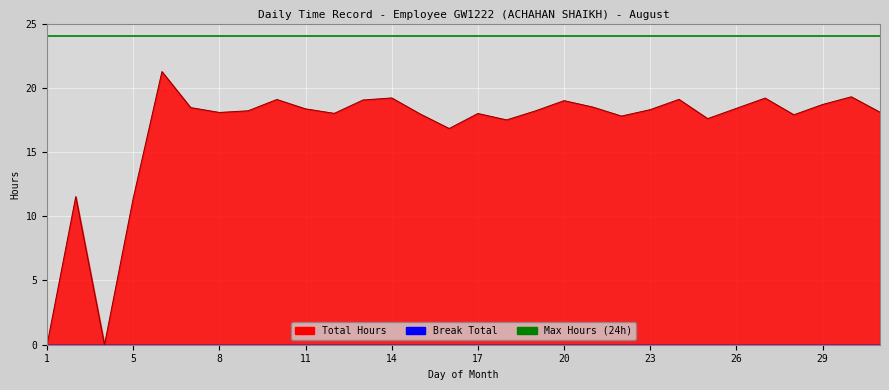

Reading left to right, list all the values displayed in this chart.

0.0	11.5	0.0	11.4	21.3	18.5	18.1	18.2	19.1	18.4	18.0	19.1	19.2	17.9	16.8	18.0	17.5	18.2	19.0	18.5	17.8	18.3	19.1	17.6	18.4	19.2	17.9	18.7	19.3	18.1